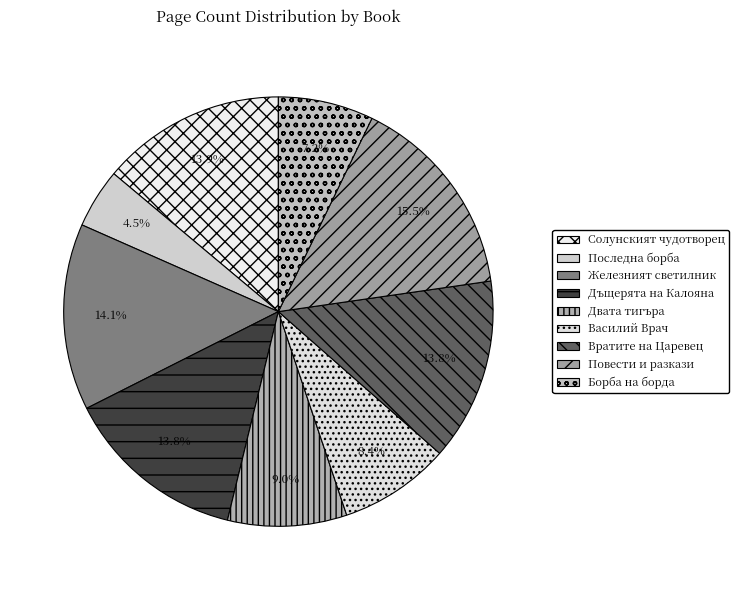

How many segments does this pie chart have?

9